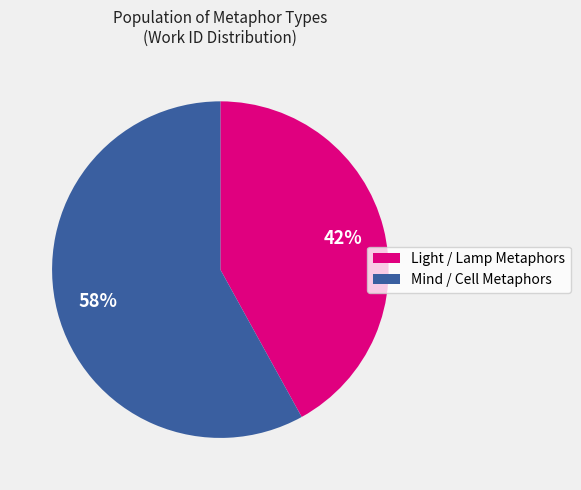

To the nearest percent, what is the average slice percentage?

50%